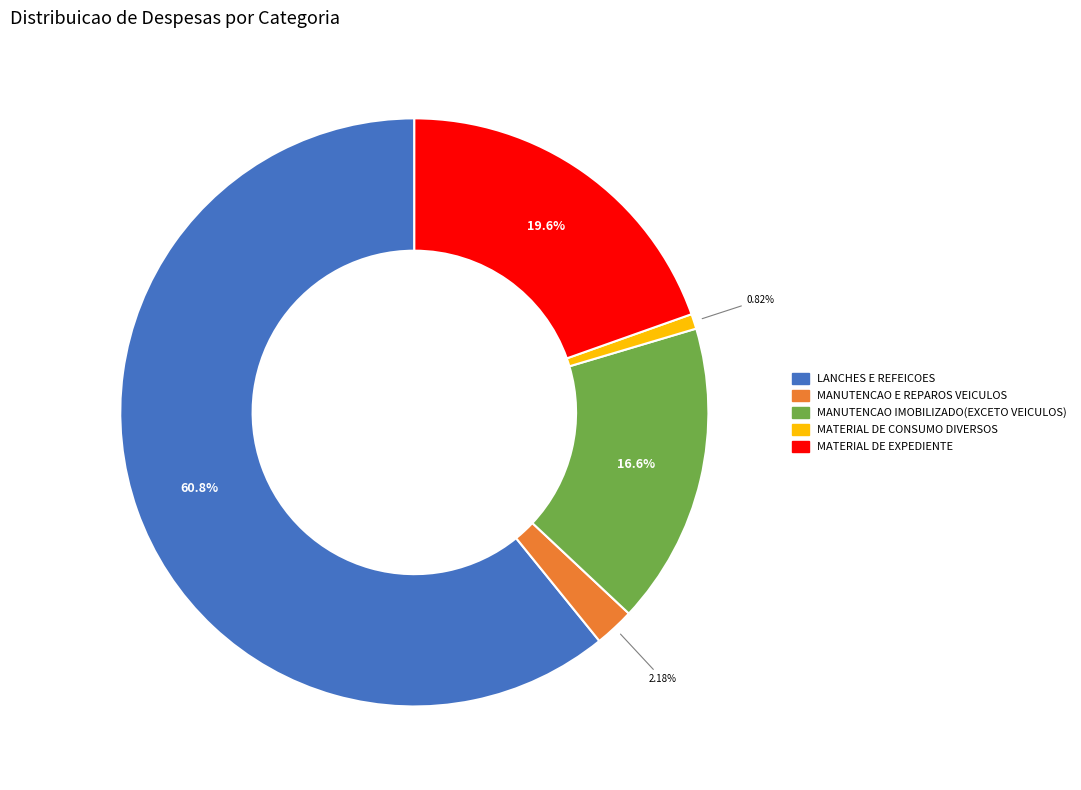

What is the ratio of the value at MATERIAL DE EXPEDIENTE to the value at MANUTENCAO IMOBILIZADO(EXCETO VEICULOS)?

1.2